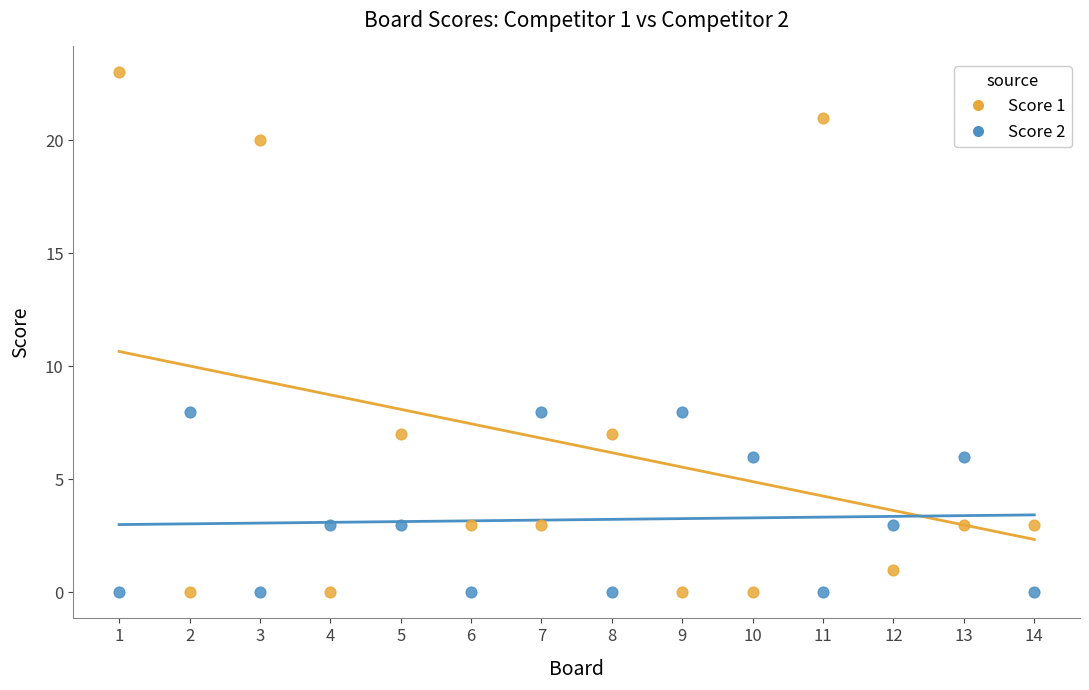

What are all the series names shown in the legend?

Score 1, Score 2